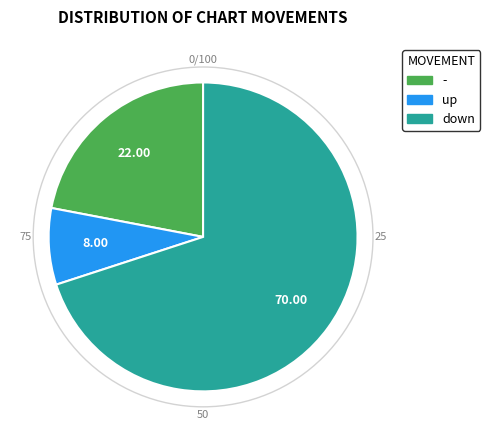

Rank the categories by value from lowest to highest.

up, -, down